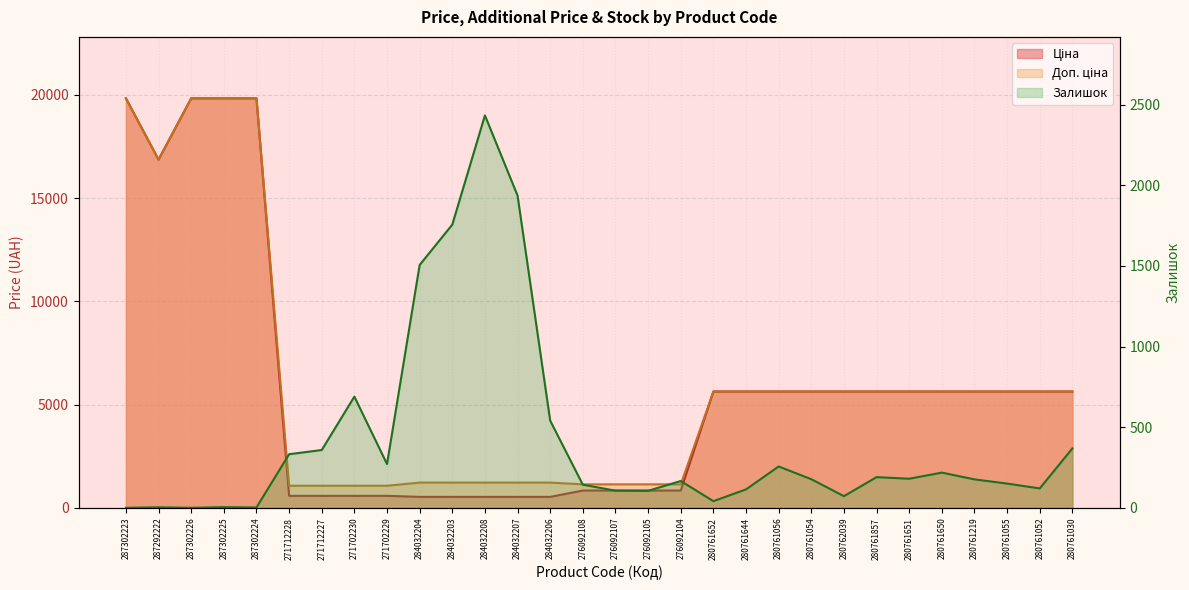

How many values in the Ціна series exceed 5636?

5